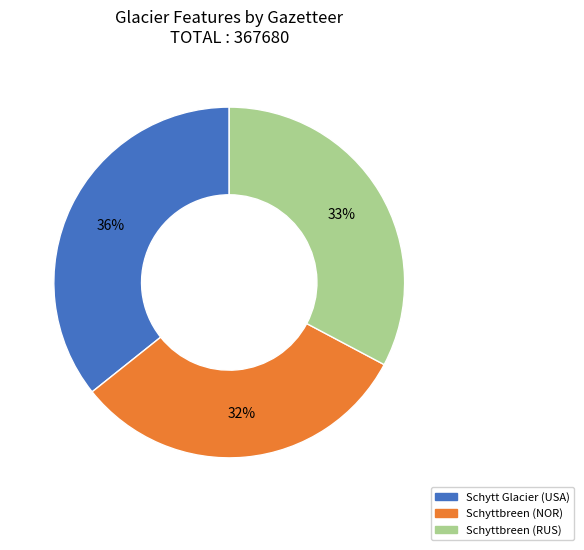

To the nearest percent, what is the difference between the largest and smallest slice percentages?

4%